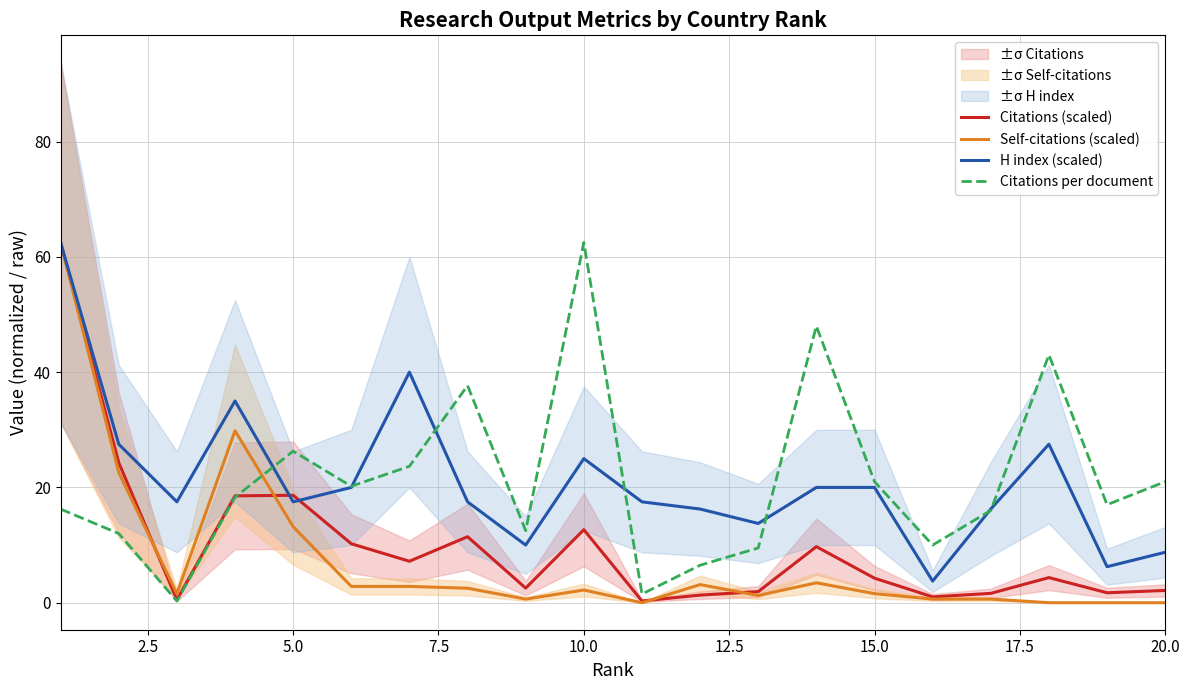

The Citations per document series shows 62.5 at 10.0. True or false?

True